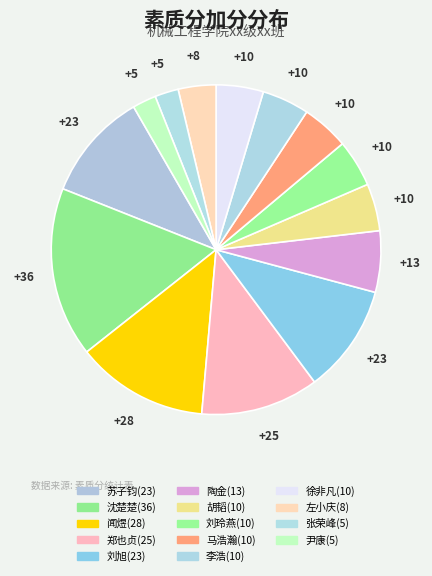

How many slices are in this pie chart?

14